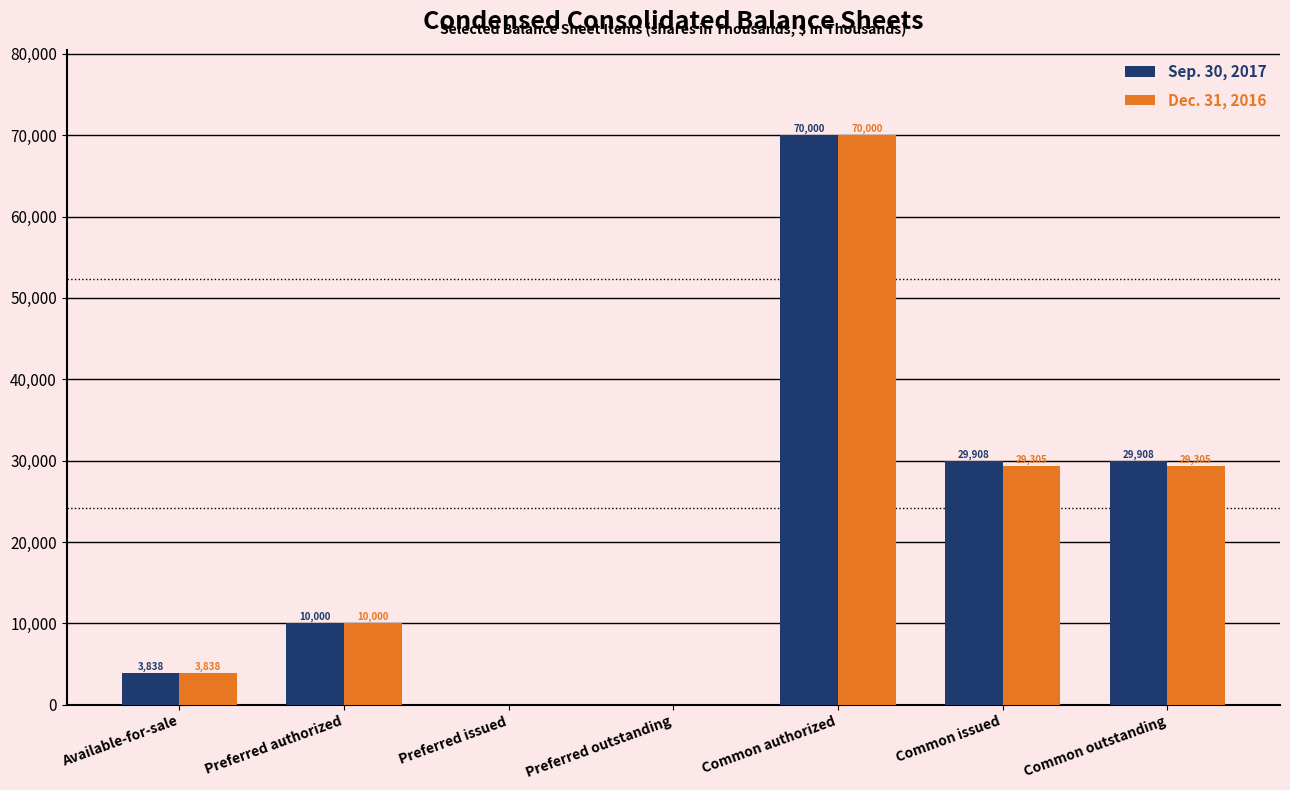

What value does the Dec. 31, 2016 series have at Preferred authorized, to the nearest 100?

10000